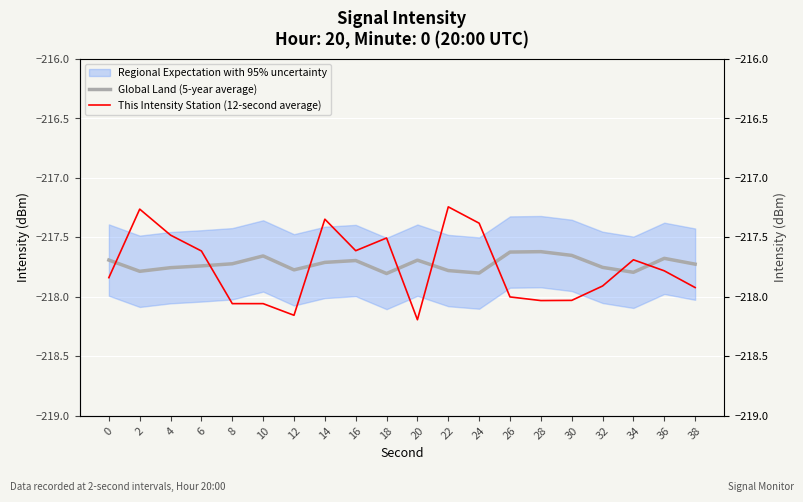

At 24, list the series in order from smallest to largest.

Global Land (5-year average), This Intensity Station (12-second average)